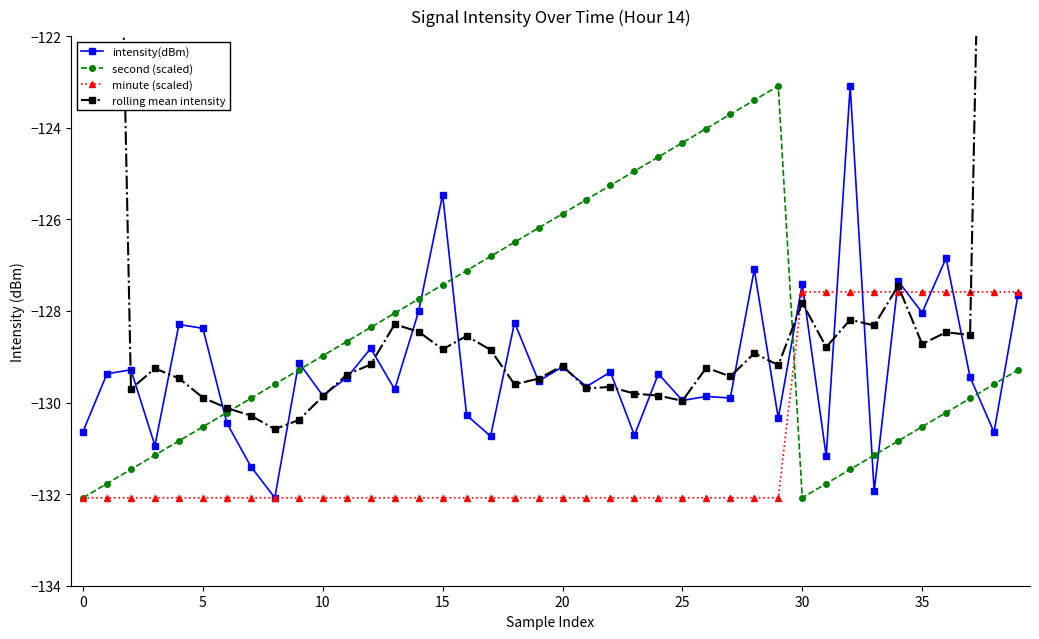

True or false: second (scaled) and intensity(dBm) intersect in this chart.

True